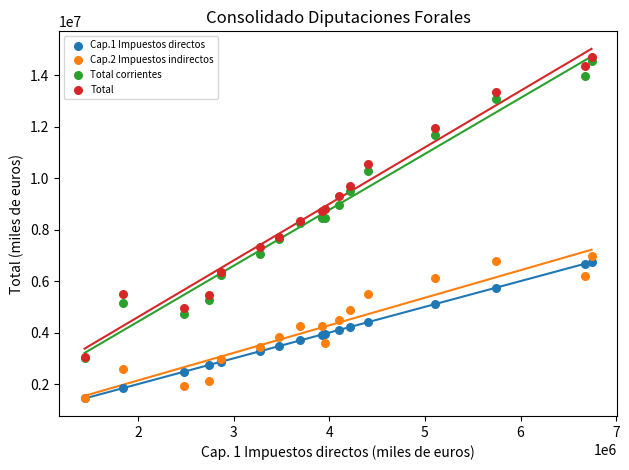

Which series contains the highest Y value?

Total